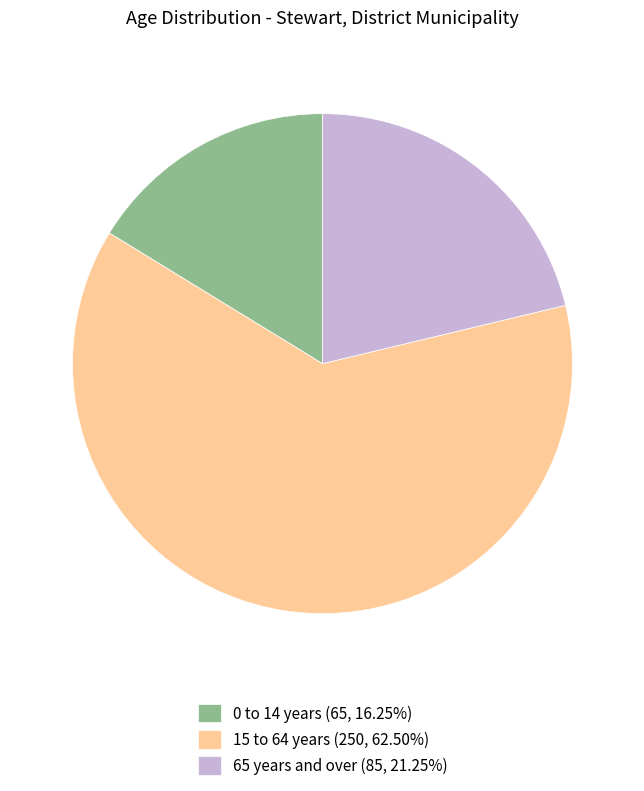

Is the sum of 0 to 14 years (65, 16.25%) and 15 to 64 years (250, 62.50%) greater than half?

Yes